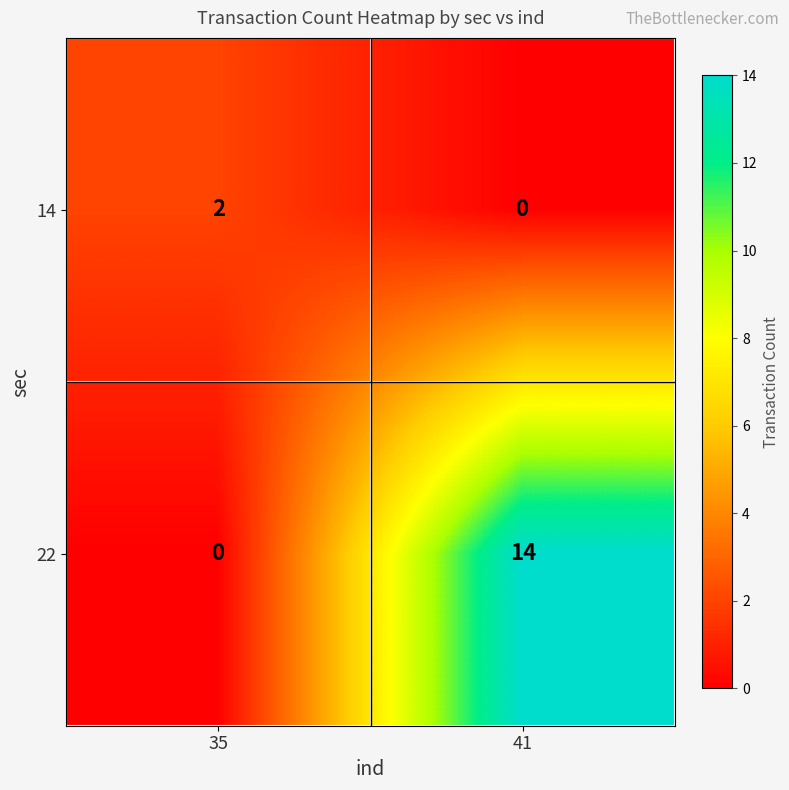

Reading left to right, extract all data points from this chart.

14: 2	0
22: 0	14